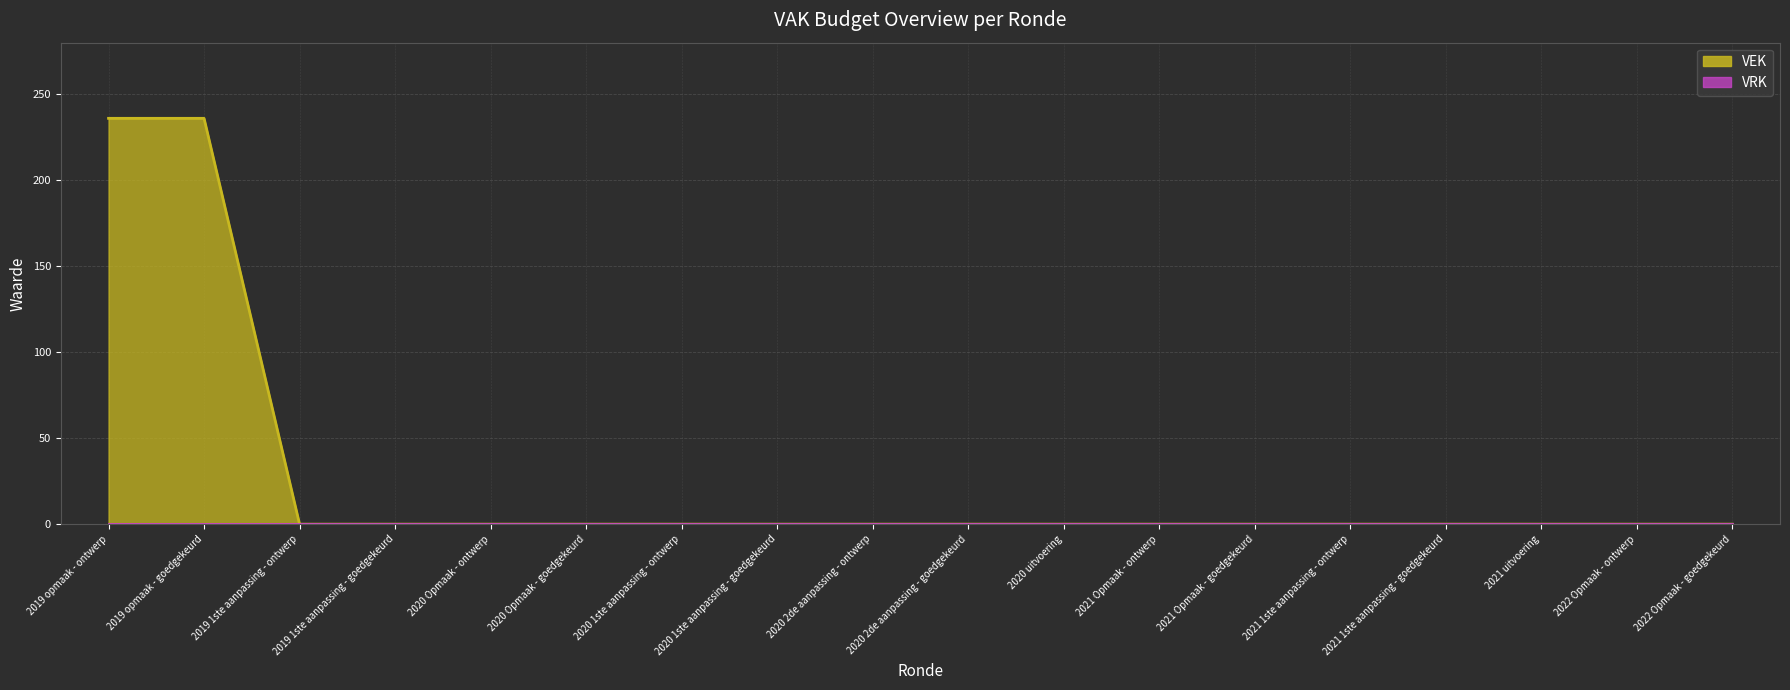

Does the chart display data point markers on the line(s)?

No